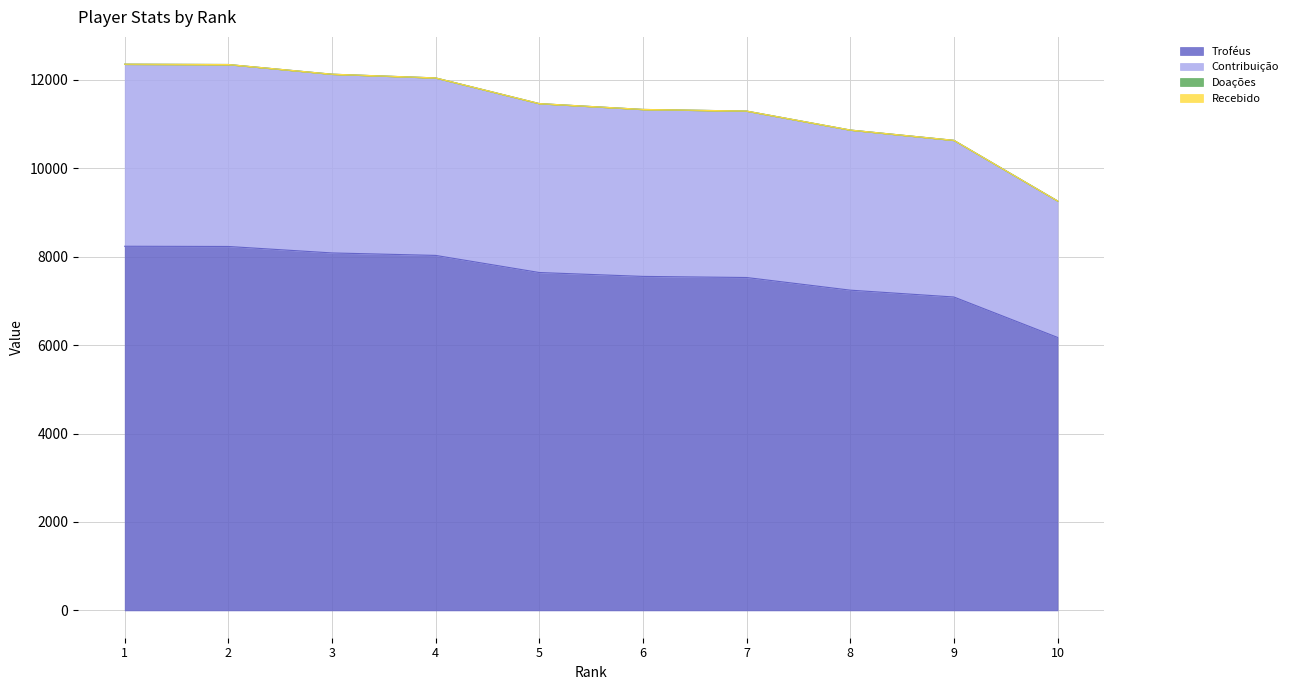

Which label corresponds to the largest value in the chart?

1